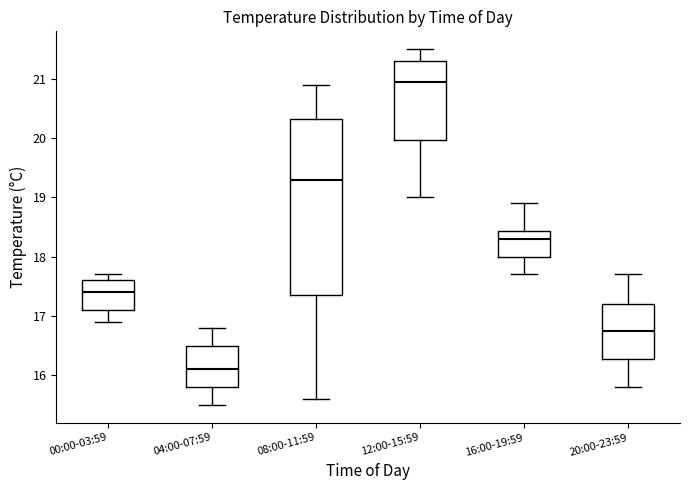

Which box's median line is the highest?

12:00-15:59